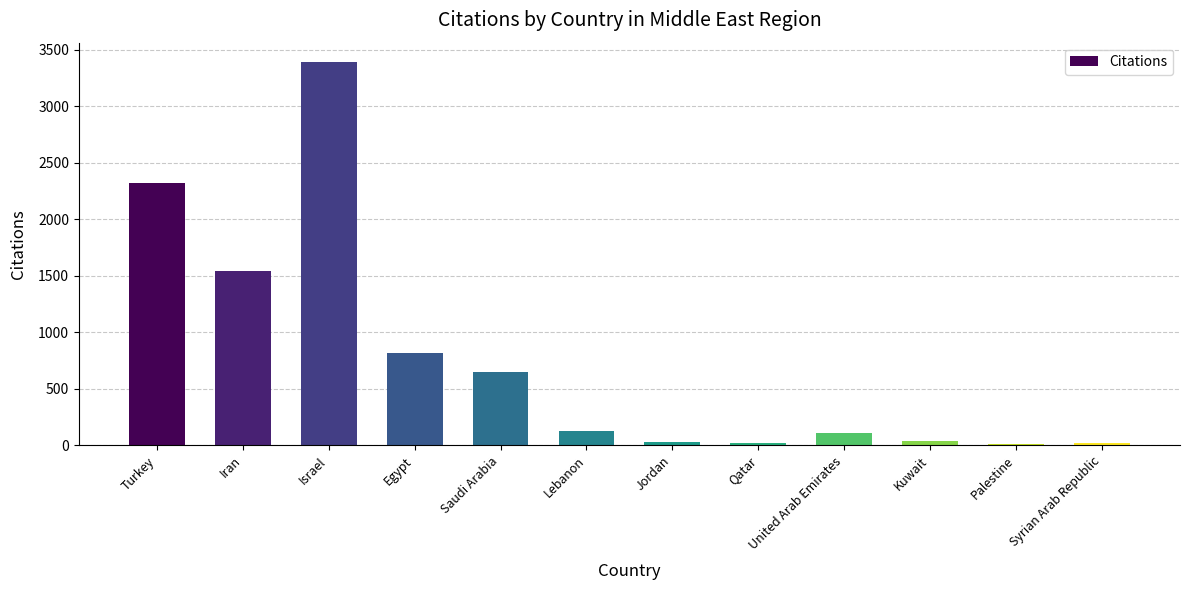

What is the sum of all values?

9067